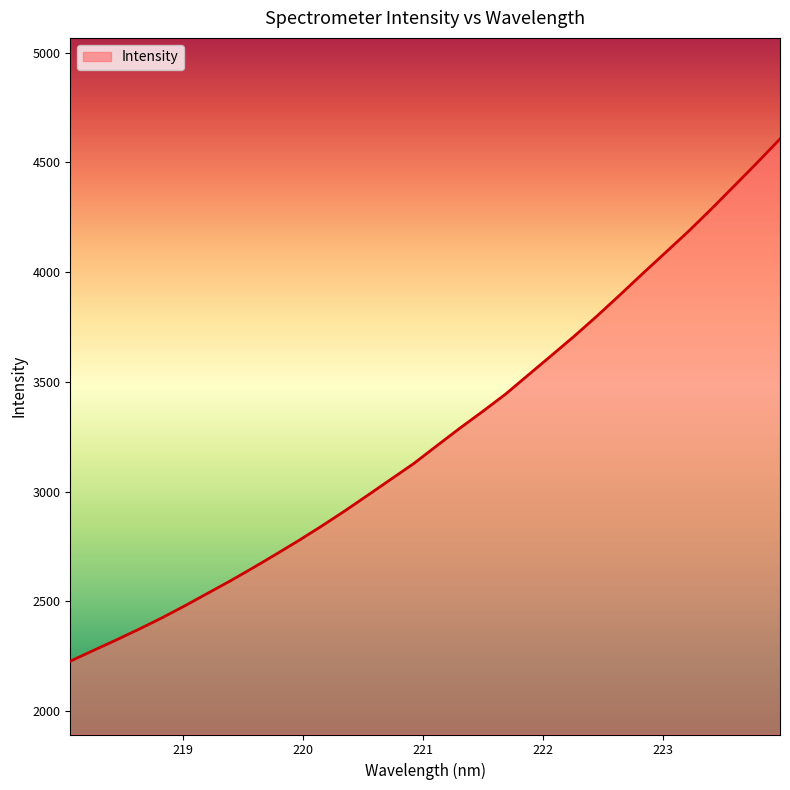

What is the difference between the maximum and minimum values?

2379.2